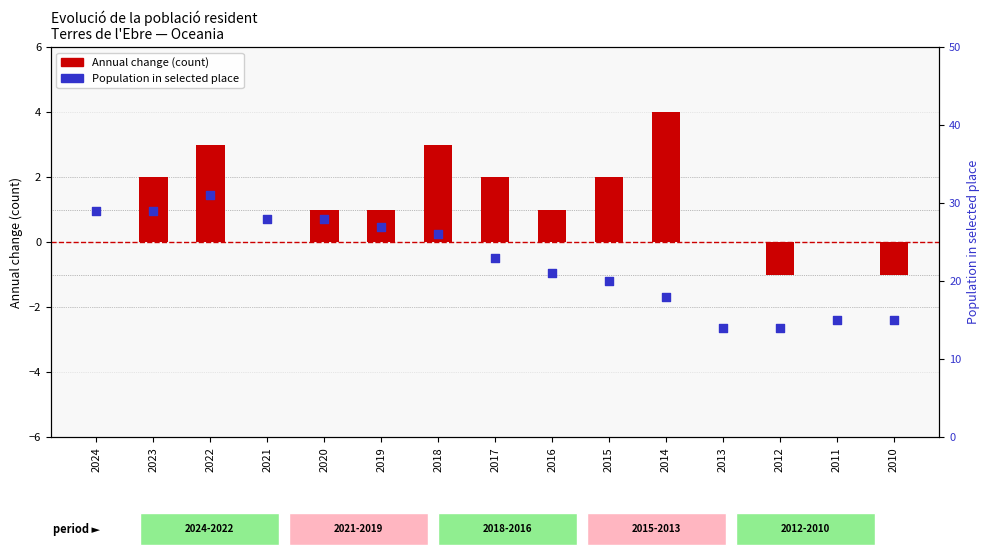

Which series has the largest total across all categories?

Population in selected place